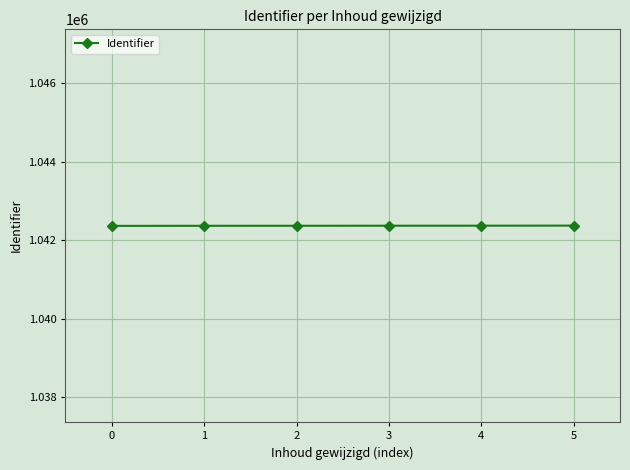

Approximately how many times larger is the value at 2 compared to 5?

1.0